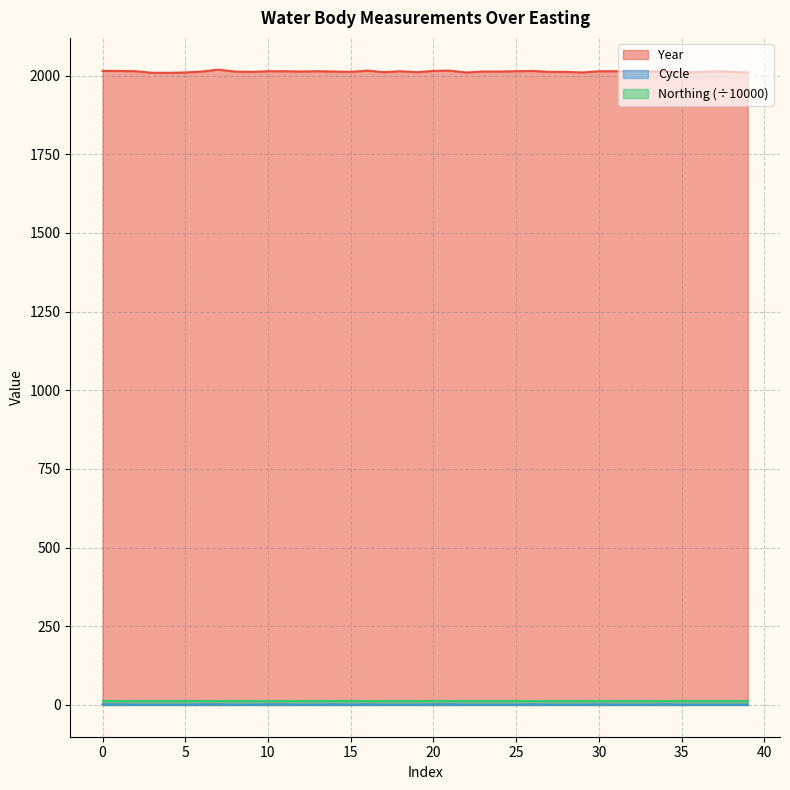

True or false: Cycle and Year intersect in this chart.

False